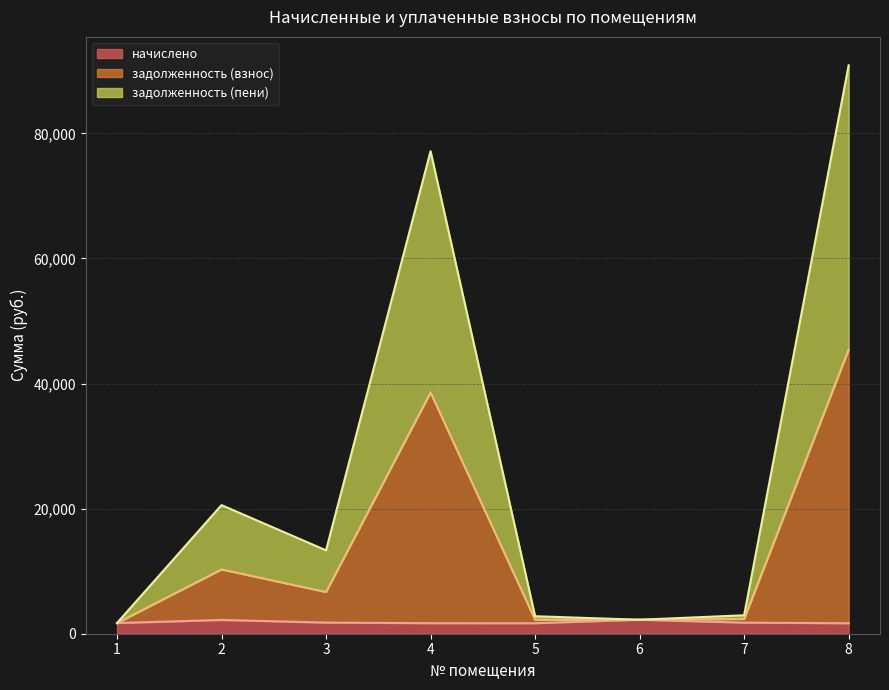

True or false: задолженность (пени) and начислено intersect in this chart.

False